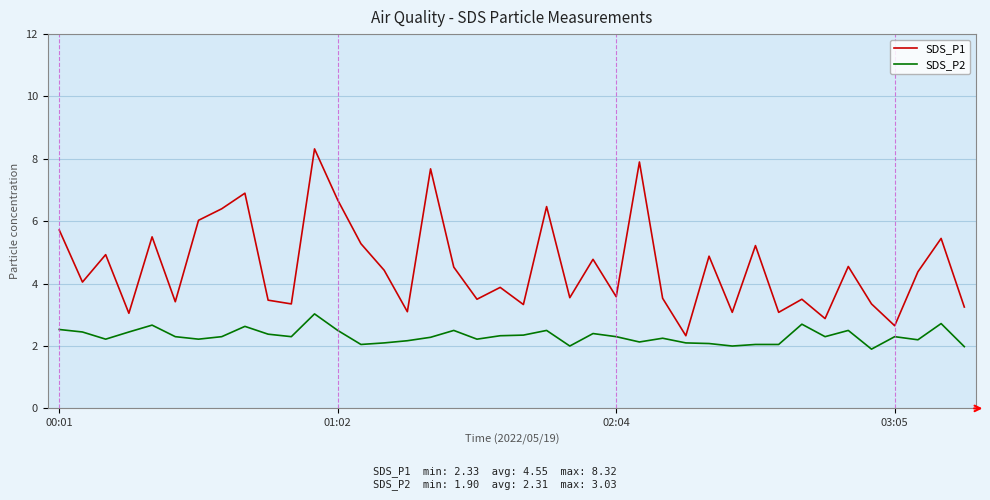

Rank the series by their average value, from lowest to highest.

SDS_P2, SDS_P1